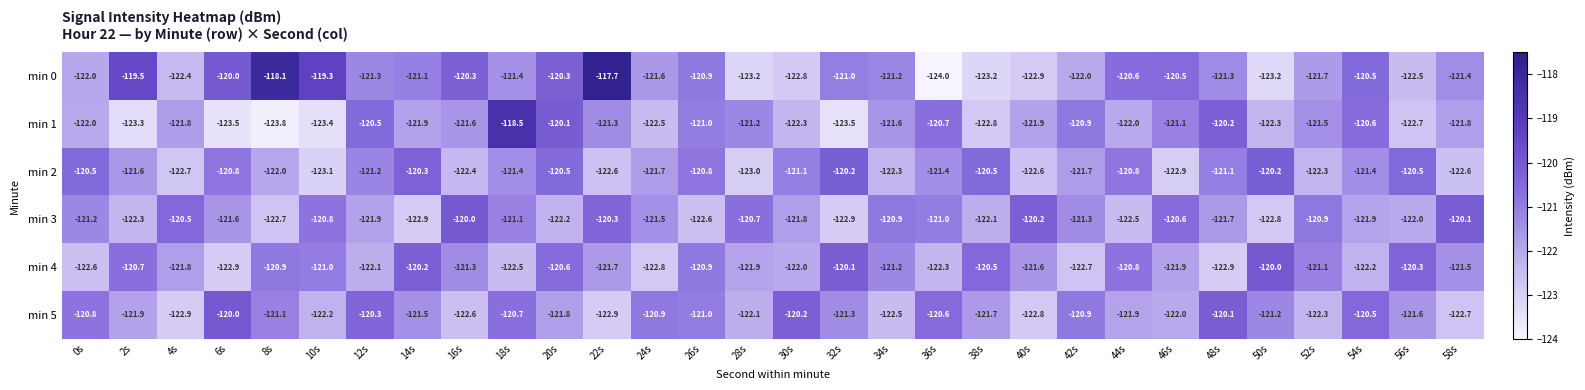

What is the sum of the min 1 values at 54s and 28s?

-241.8